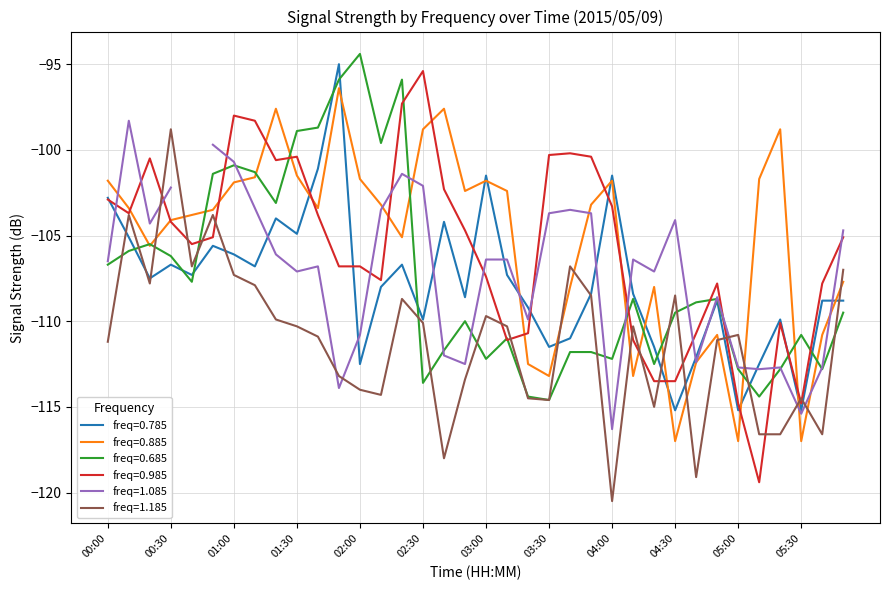

The value of 0.985 at 02:10 is -107.6. True or false?

True